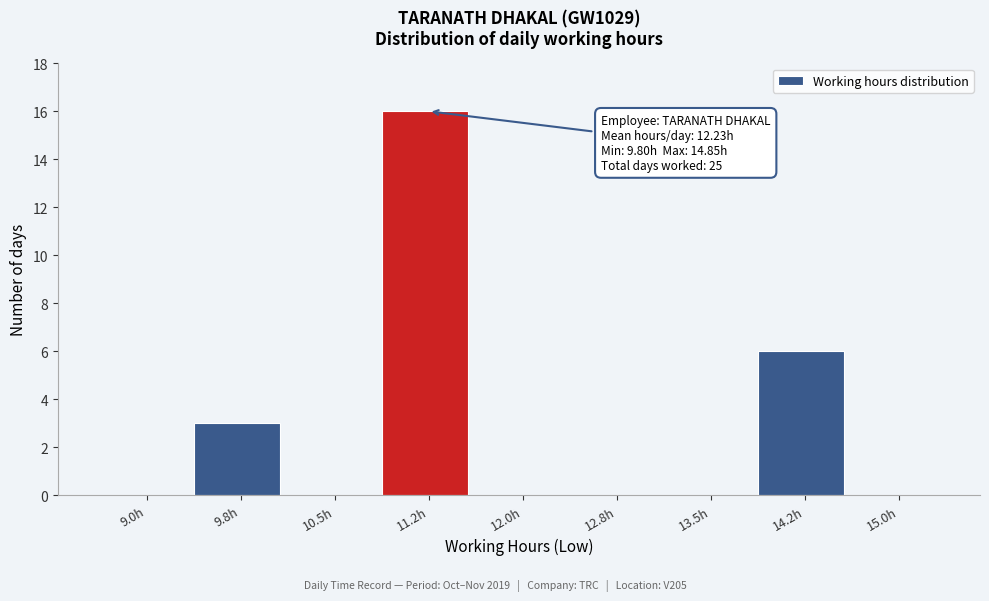

Reading right to left, extract all data points from this chart.

15.0h=0	14.2h=6	13.5h=0	12.8h=0	12.0h=0	11.2h=16	10.5h=0	9.8h=3	9.0h=0